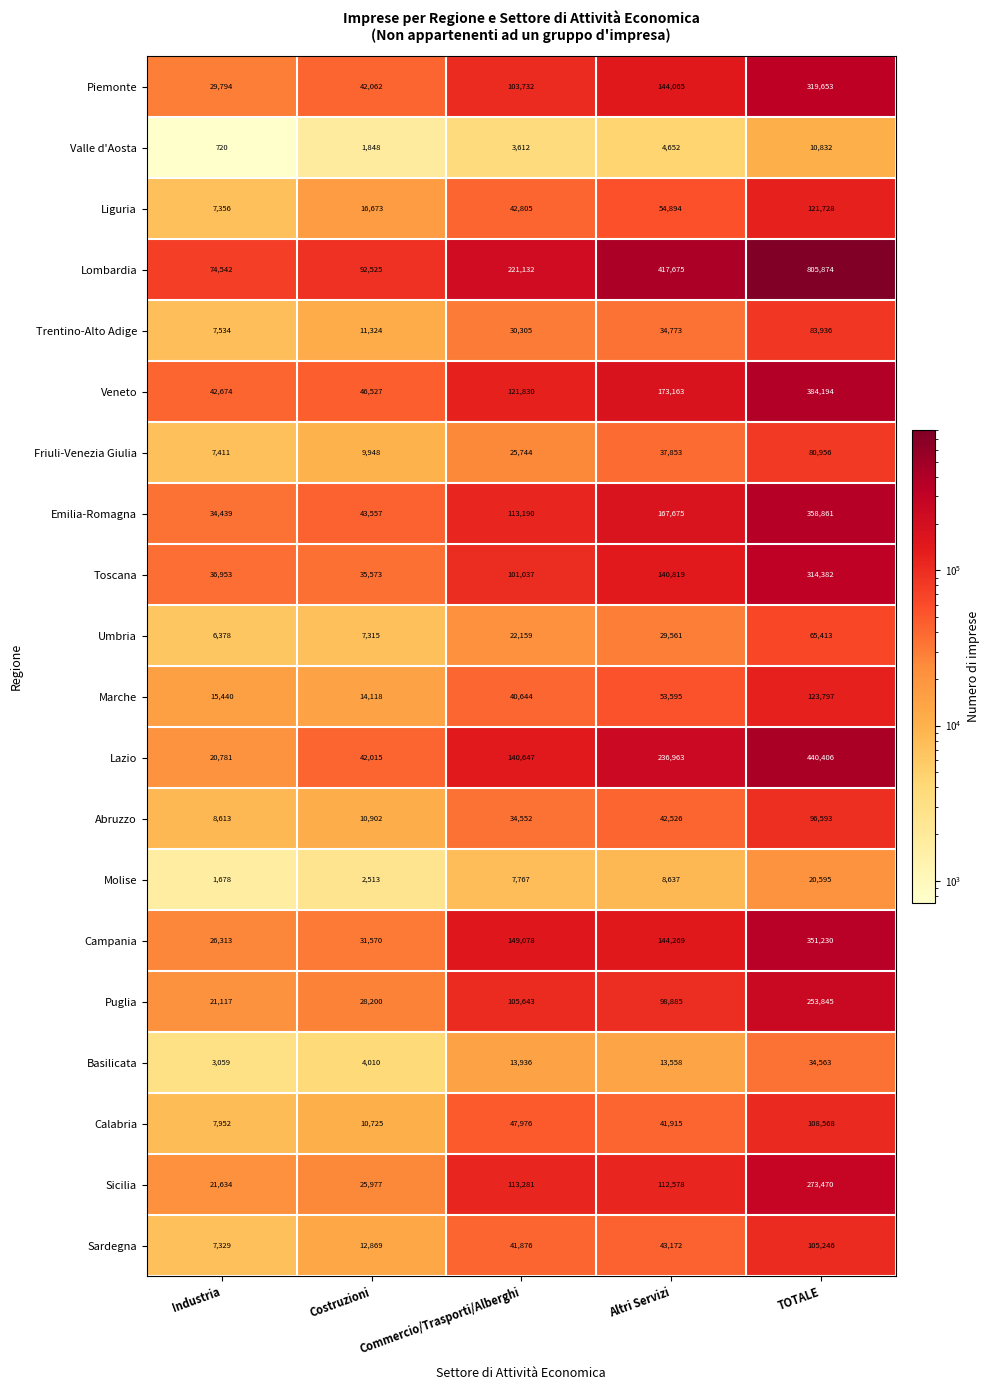

At which category does the chart reach its minimum across all series?

Industria